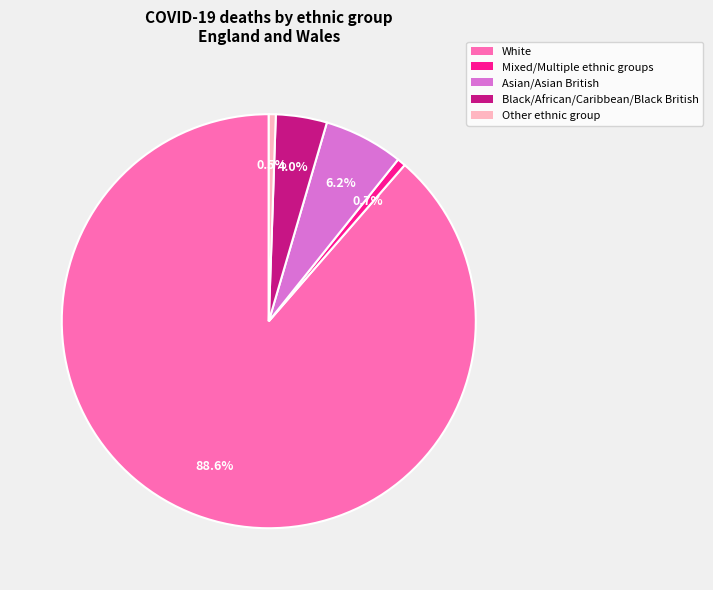

What is the largest slice in the pie chart?

White